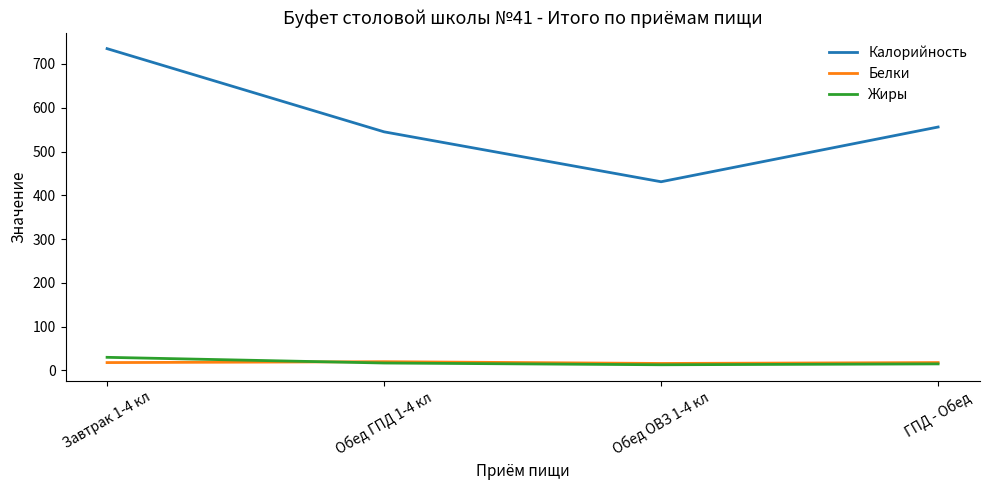

The Калорийность series shows 361 at ГПД - Обед. True or false?

False